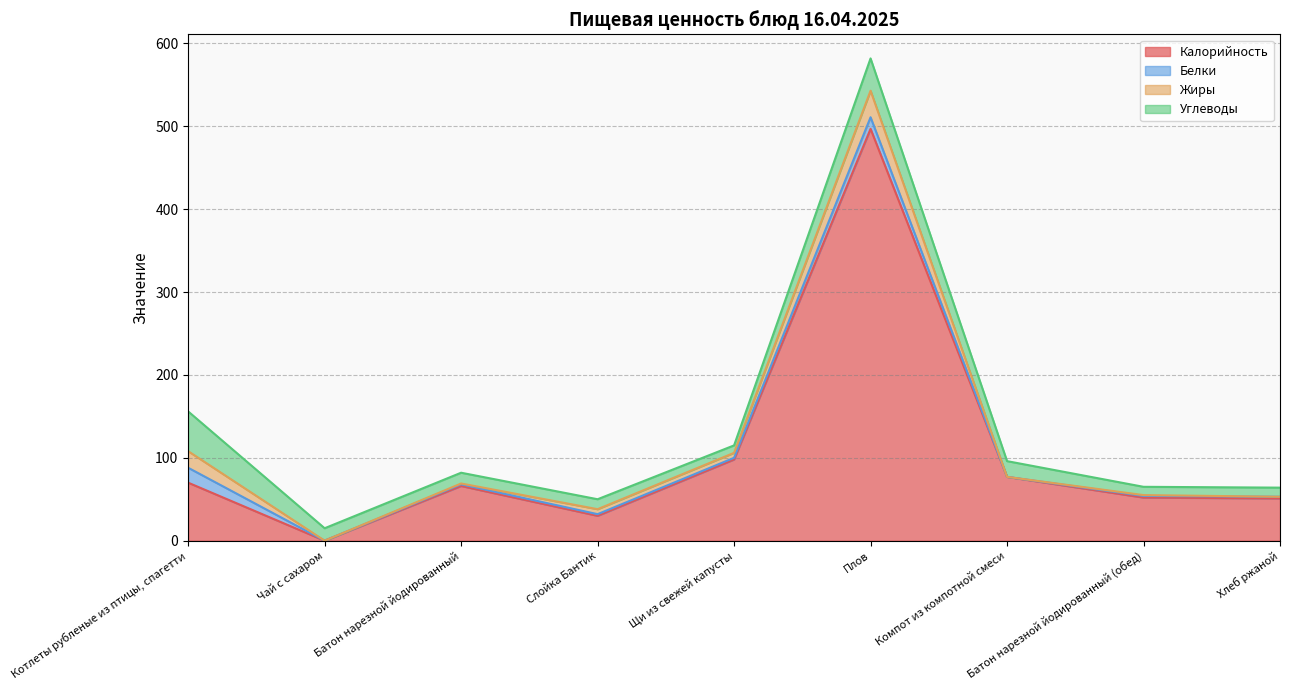

What position from the right is Щи из свежей капусты?

5